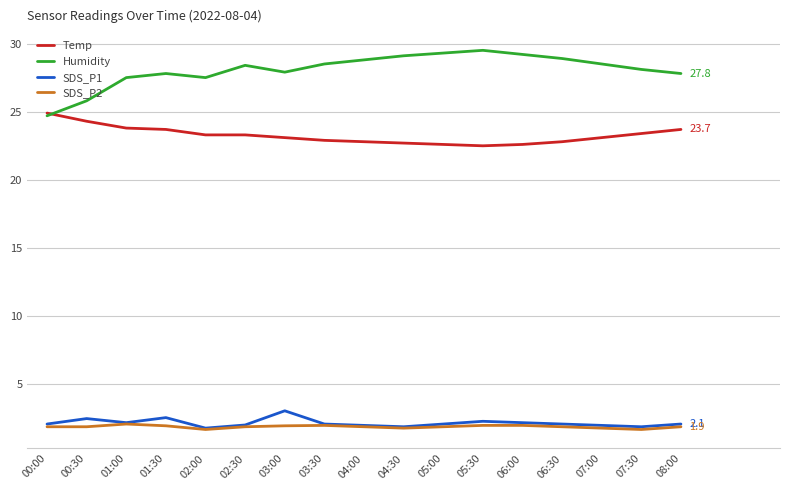

What position from the left is 00:00?

1